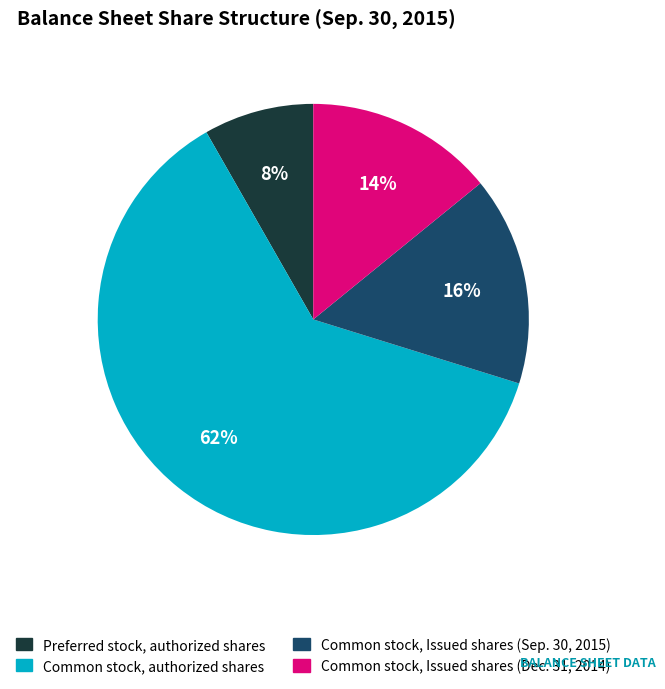

Does any single category account for the majority?

Yes